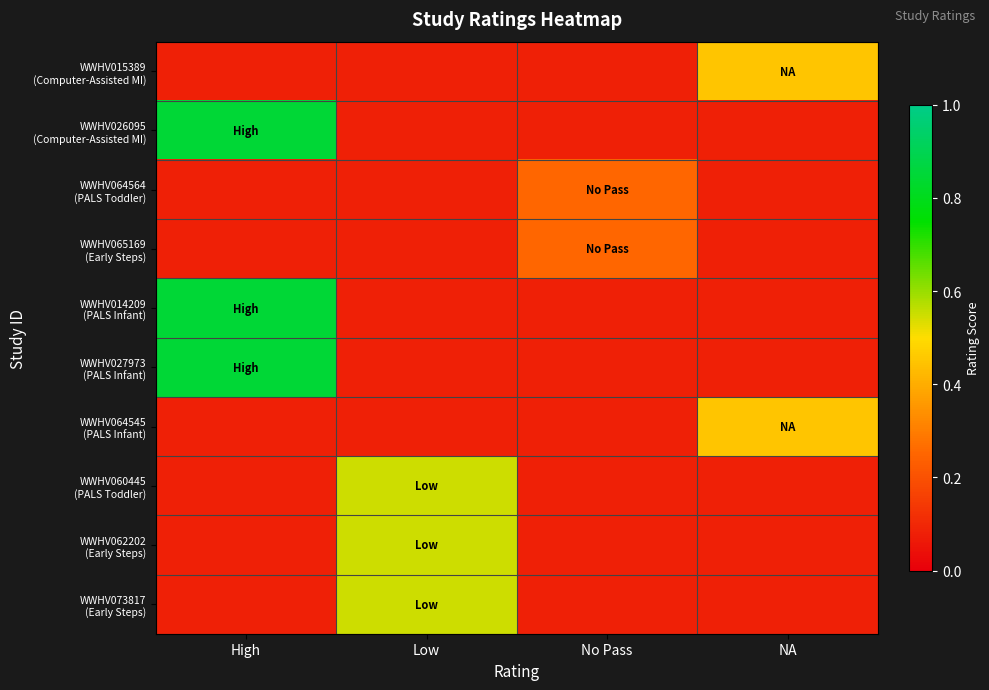

Between High and NA, which is larger?

NA